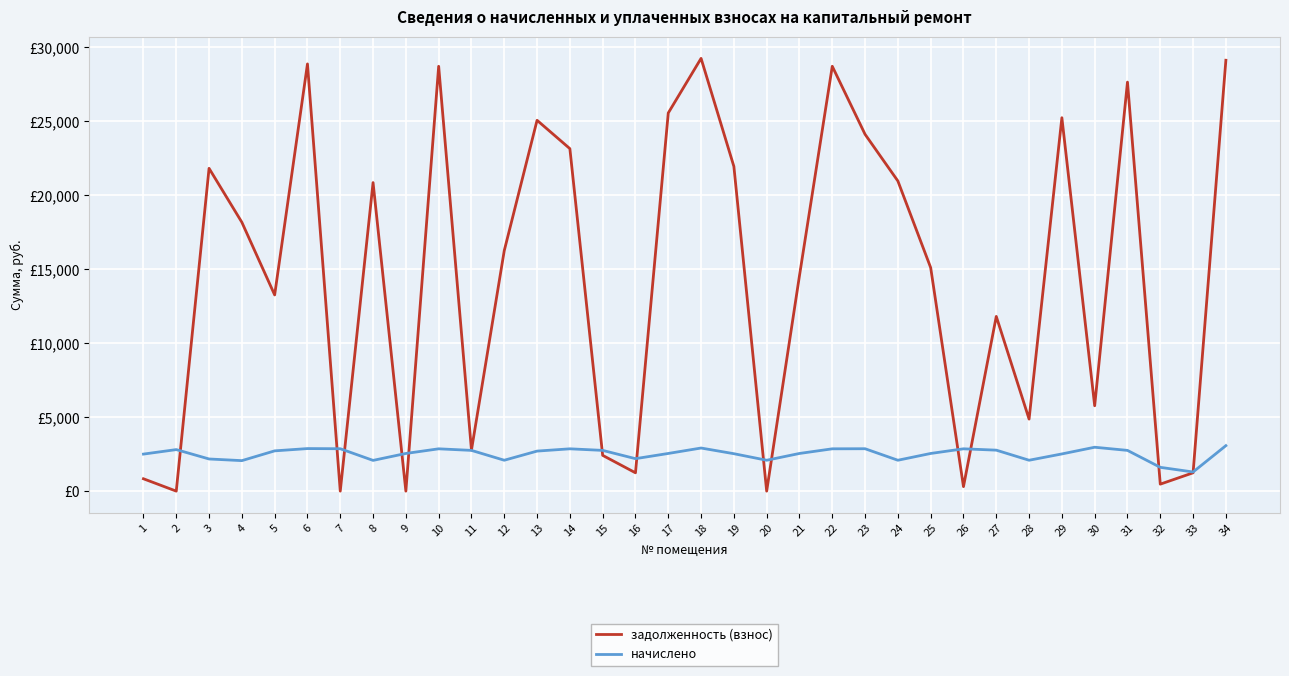

Is it true that начислено equals 884.7 at 23?

False